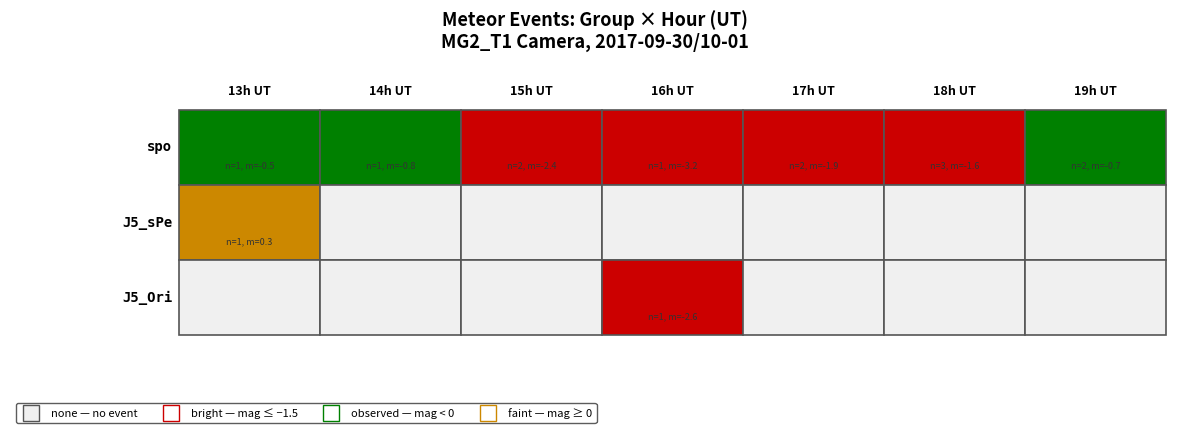

Which category has the highest value in the J5_sPe series?

13